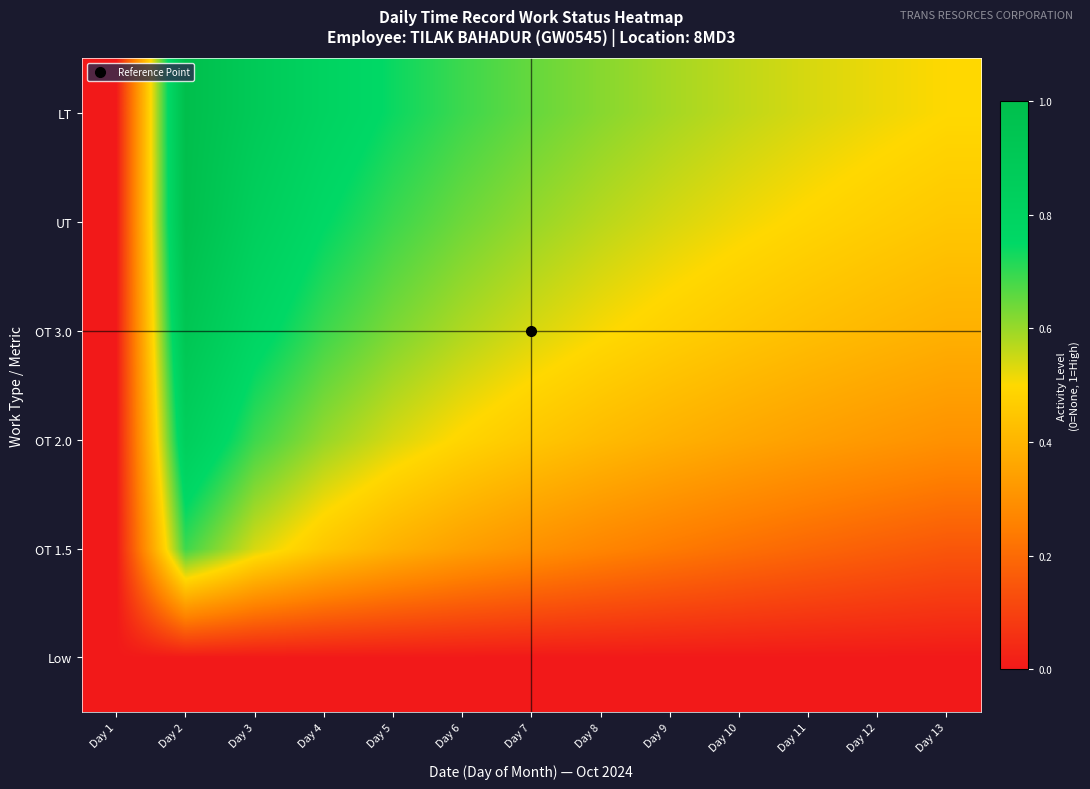

Which series has the widest spread of values?

LT